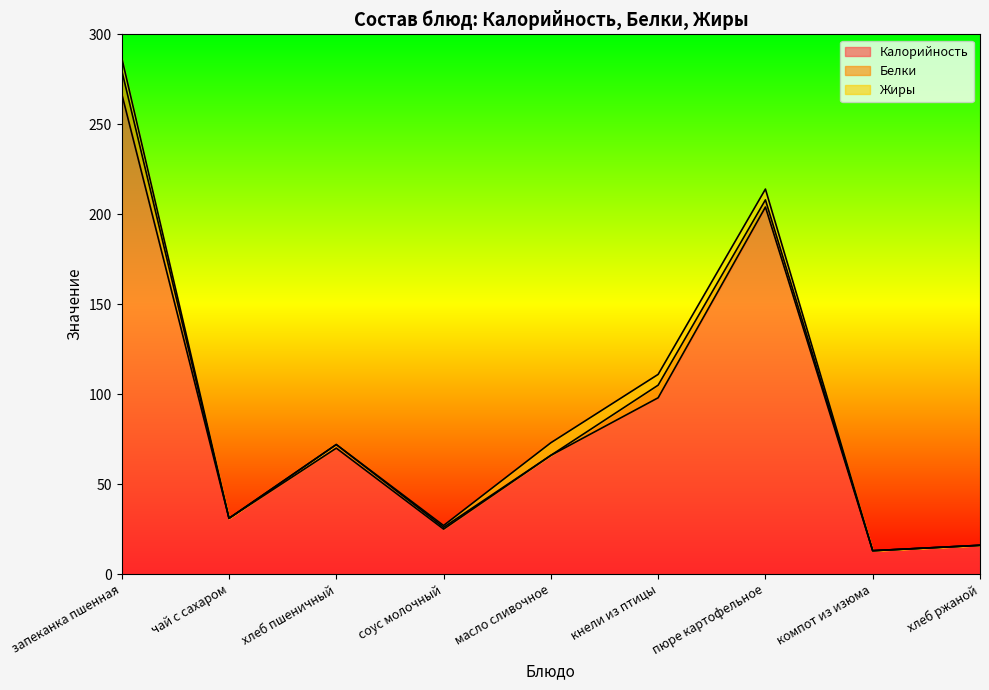

Where is Калорийность nearest to the value 140?

кнели из птицы